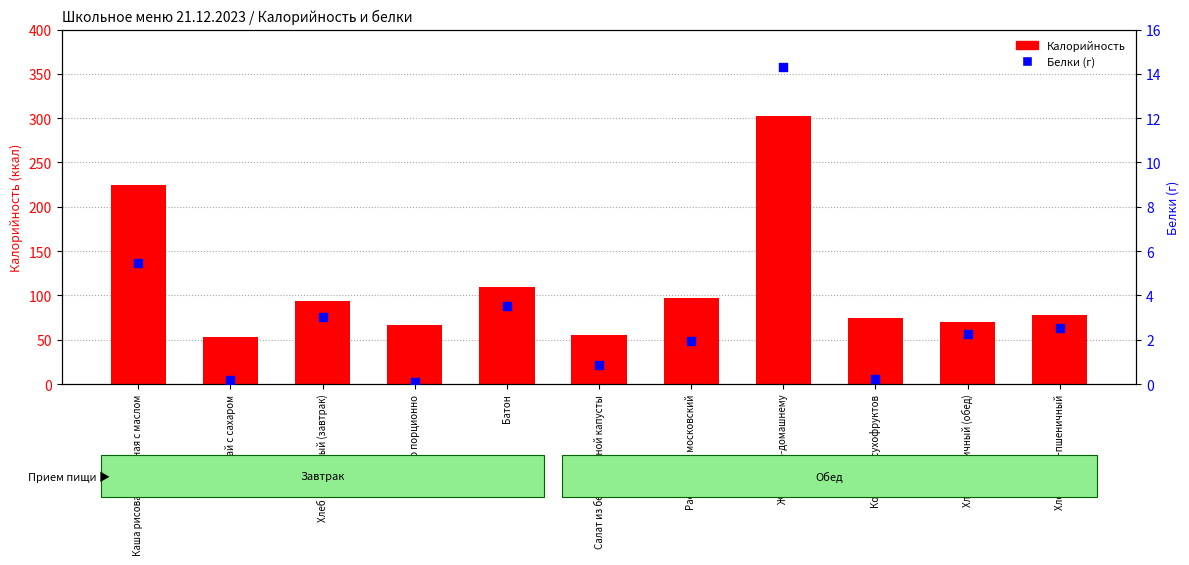

Which series reaches the maximum Y coordinate?

Калорийность